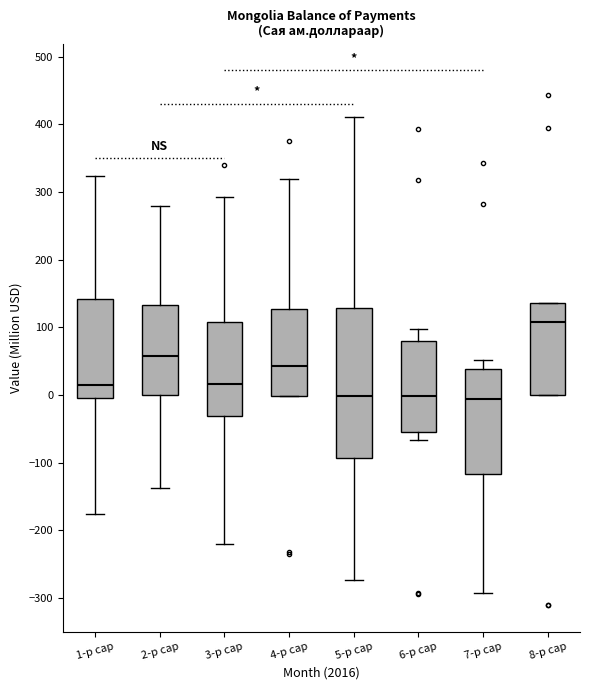

Comparing the boxes themselves (not the whiskers), which one is the tallest?

5-р сар